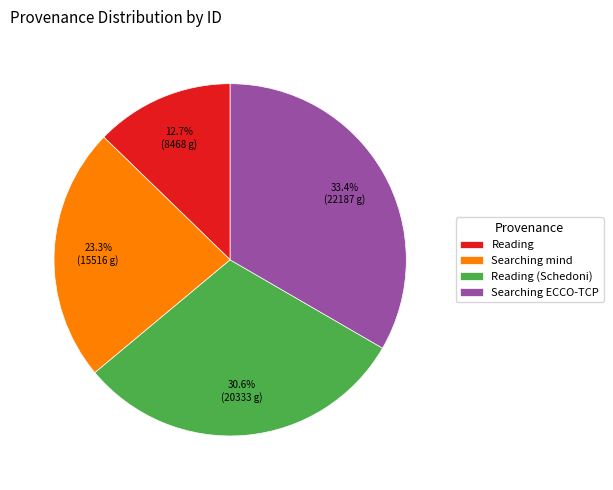

Does Reading (Schedoni) account for over 50% of the chart?

No